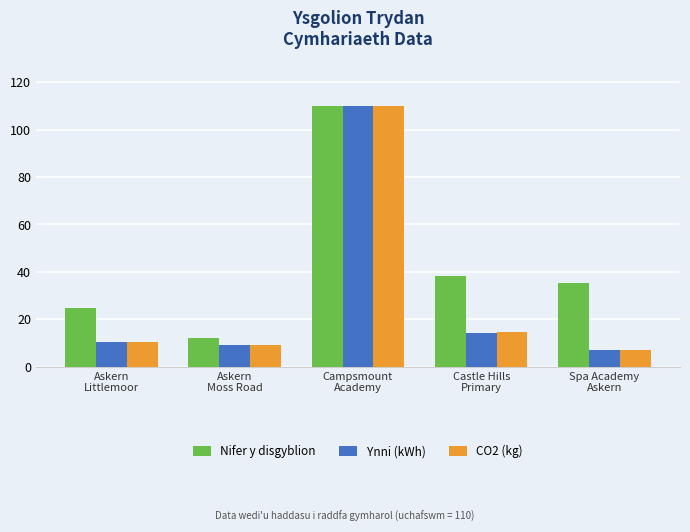

Is it true that Ynni (kWh) equals 110.0 at Campsmount
Academy?

True